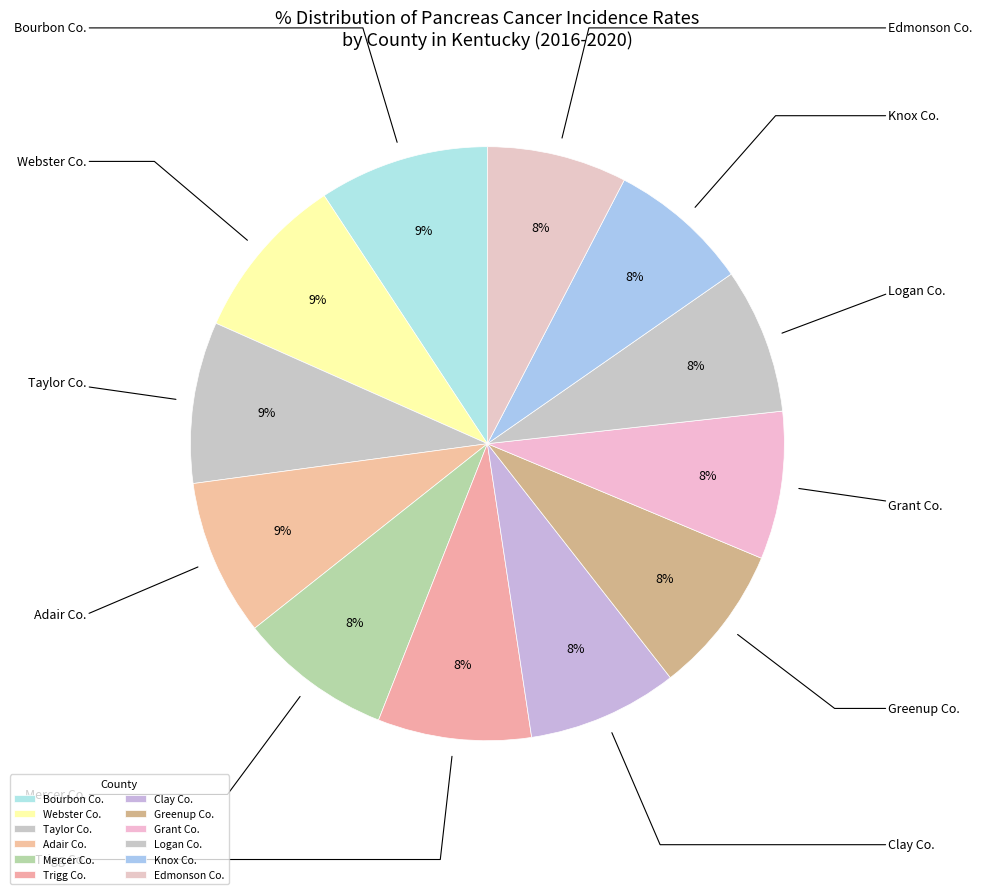

Is there any slice that represents more than half of the pie?

No